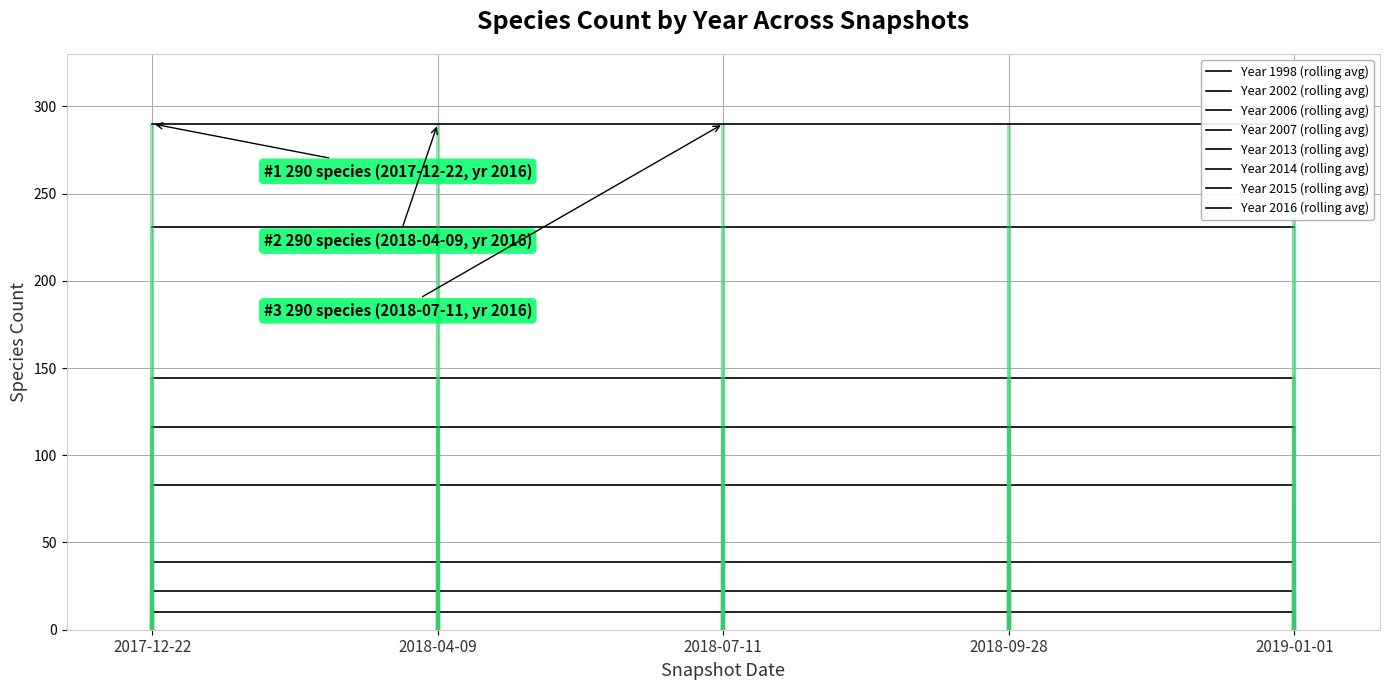

At which category does the data reach its first local peak?

2